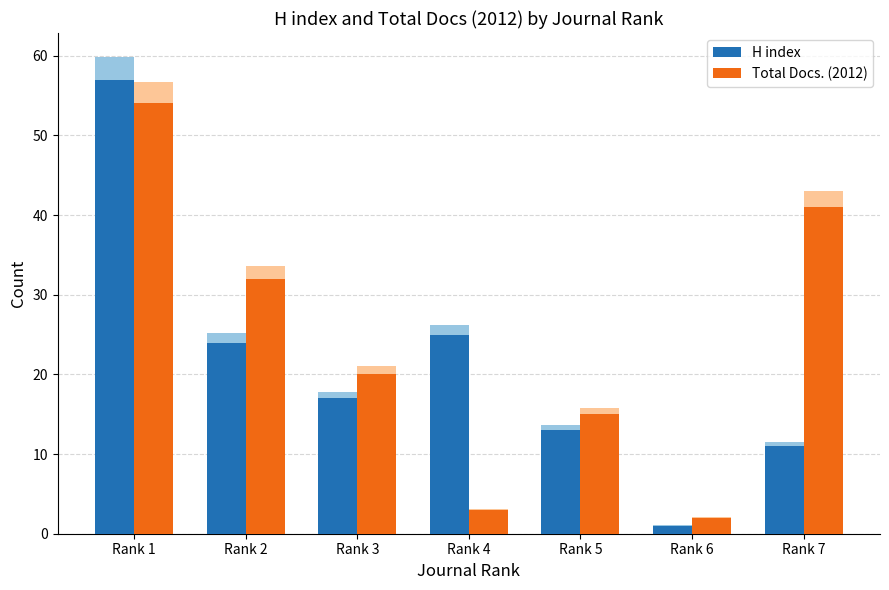

What is the approximate value of H index at Rank 7, to the nearest 5?

10